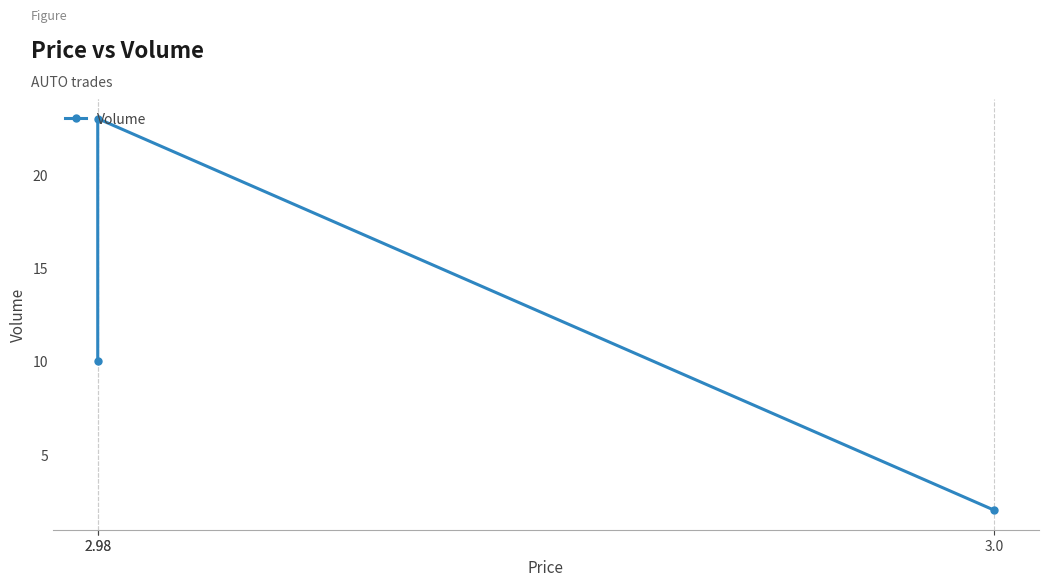

Reading left to right, list all the values displayed in this chart.

2.98=10	2.98=23	3.0=2